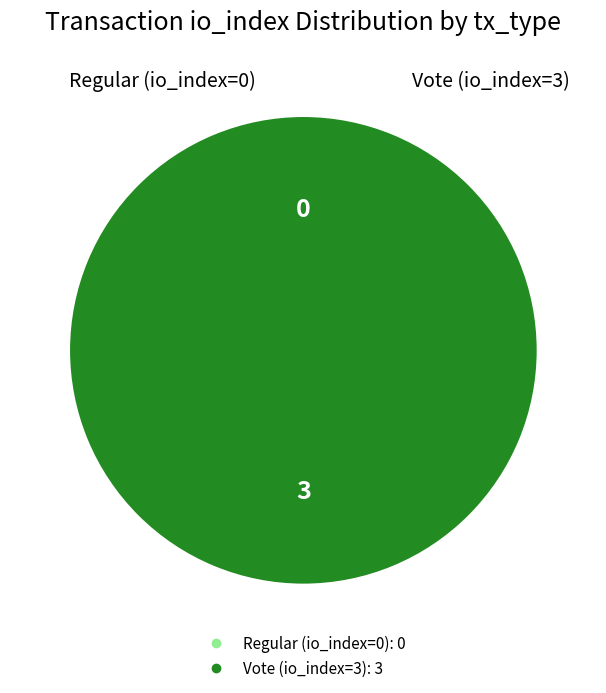

What is the largest slice in the pie chart?

Vote (io_index=3)